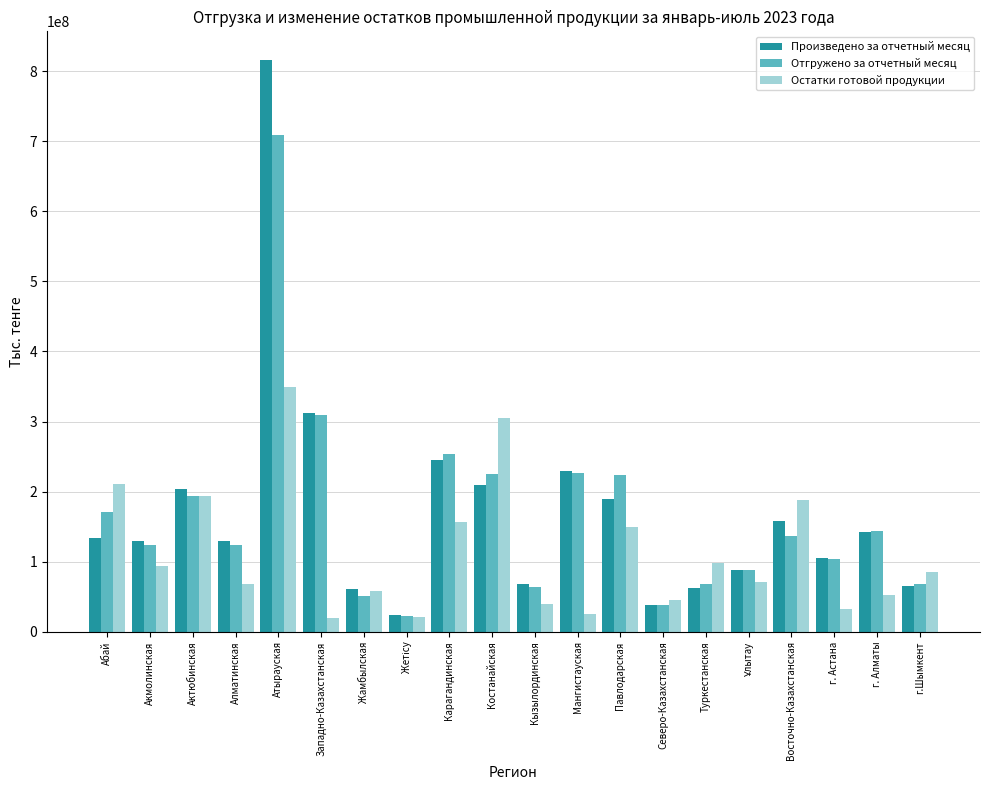

What is the spread (max minus min) of values at Актюбинская?

10558178